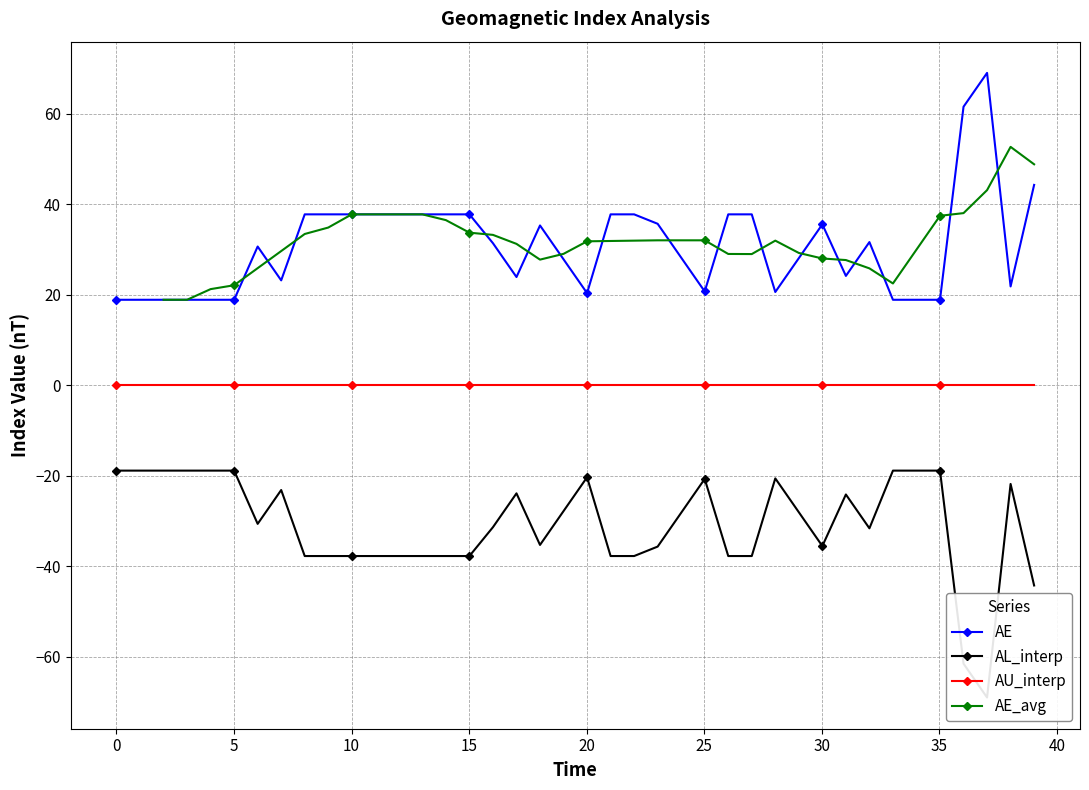

What is the value of the AE point at the 20th from the left?

27.8